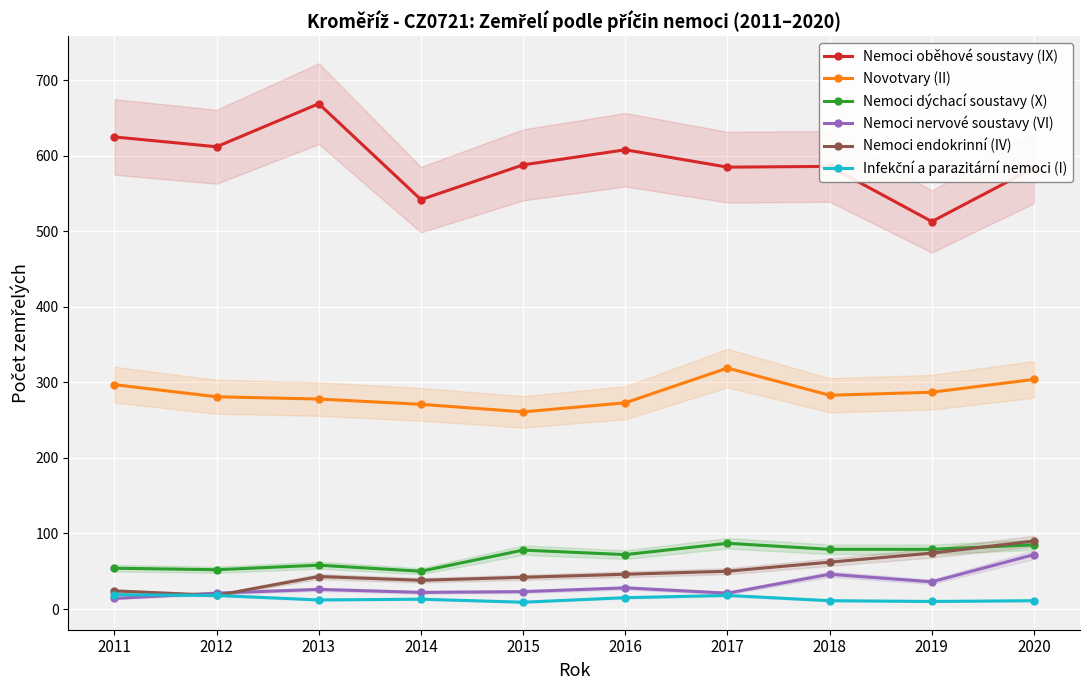

What is the highest value of the Nemoci oběhové soustavy (IX) series?

669